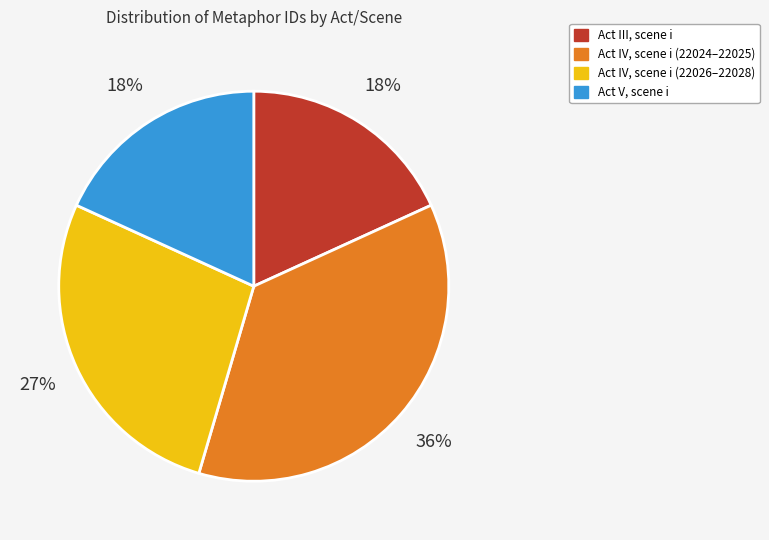

Is there any slice that represents more than half of the pie?

No